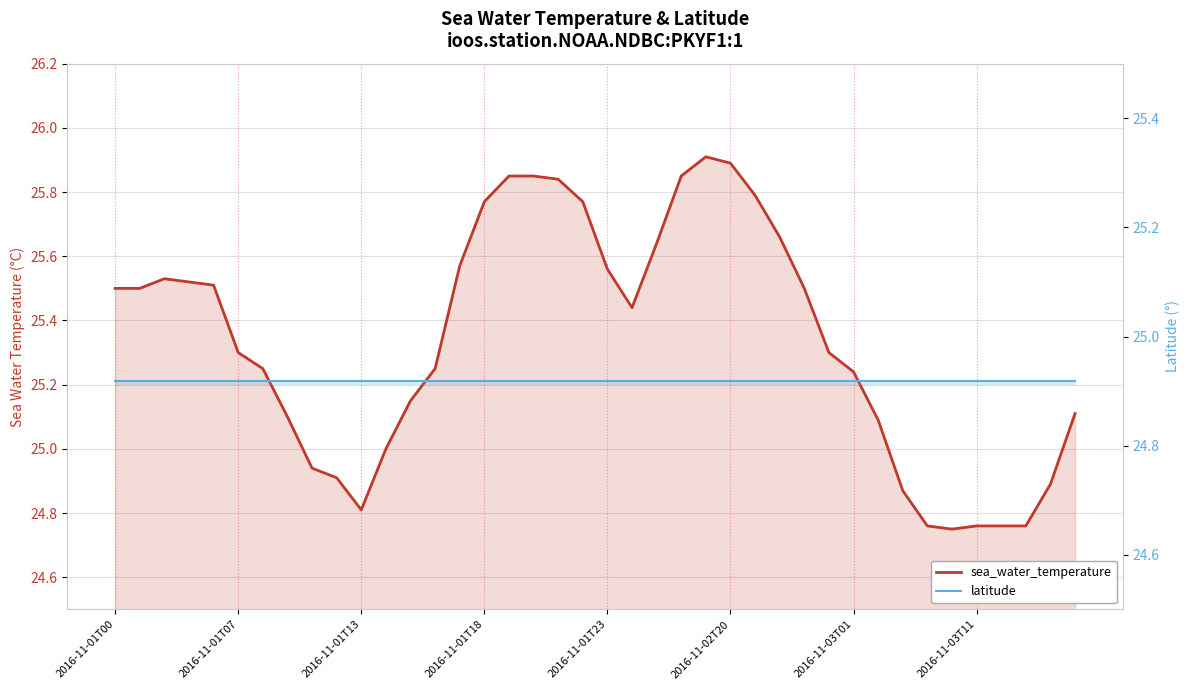

What are all the series names shown in the legend?

sea_water_temperature, latitude